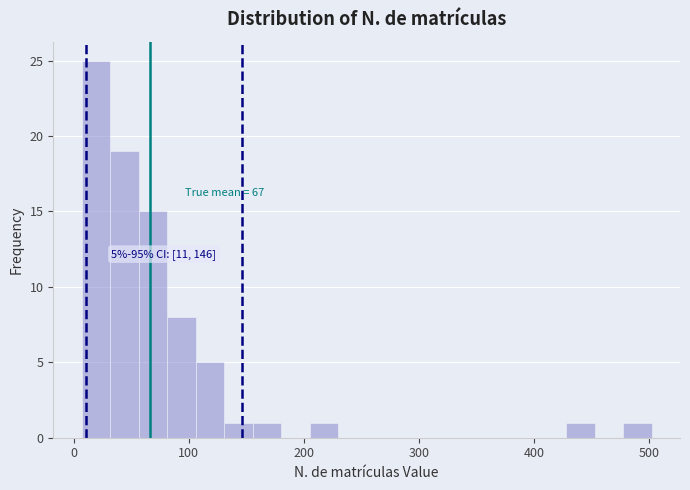

Read against the x-axis, roughly where is the centre of the tallest bar?

20